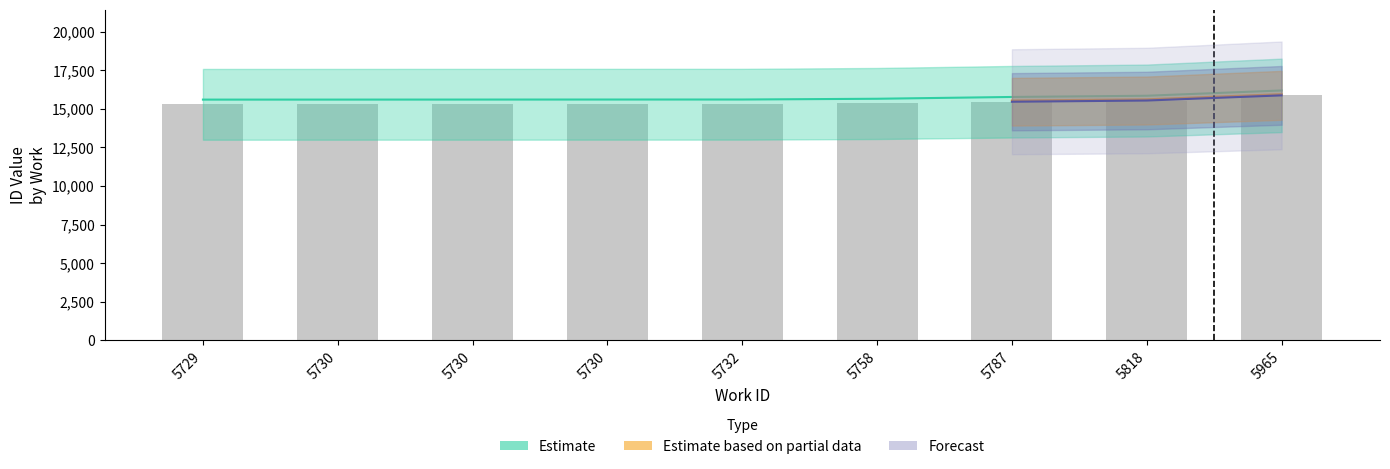

List the labels in order of value, smallest first.

5729, 5730, 5730, 5730, 5732, 5758, 5787, 5818, 5965